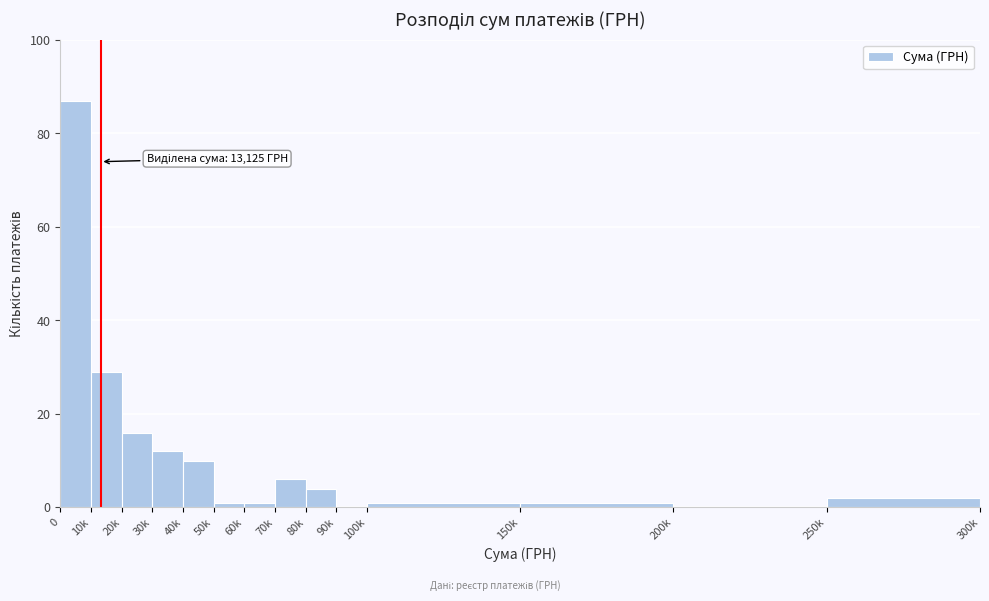

Reading right to left, what are all the values shown in this chart?

250k=2	200k=0	150k=1	100k=1	90k=0	80k=4	70k=6	60k=1	50k=1	40k=10	30k=12	20k=16	10k=29	0=87